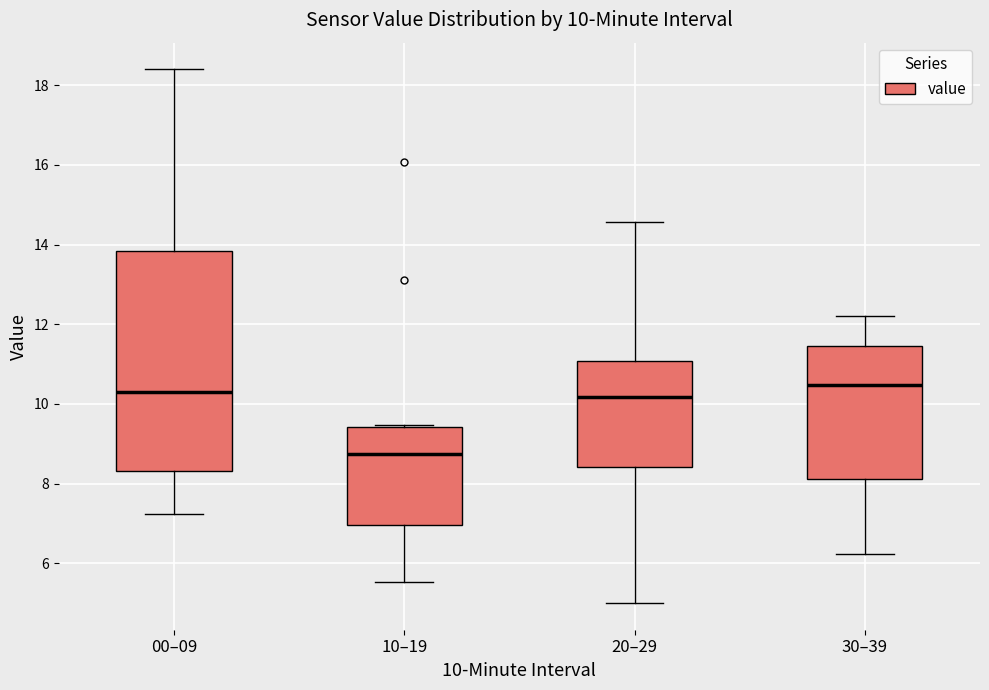

Which box's median line is the lowest?

10–19